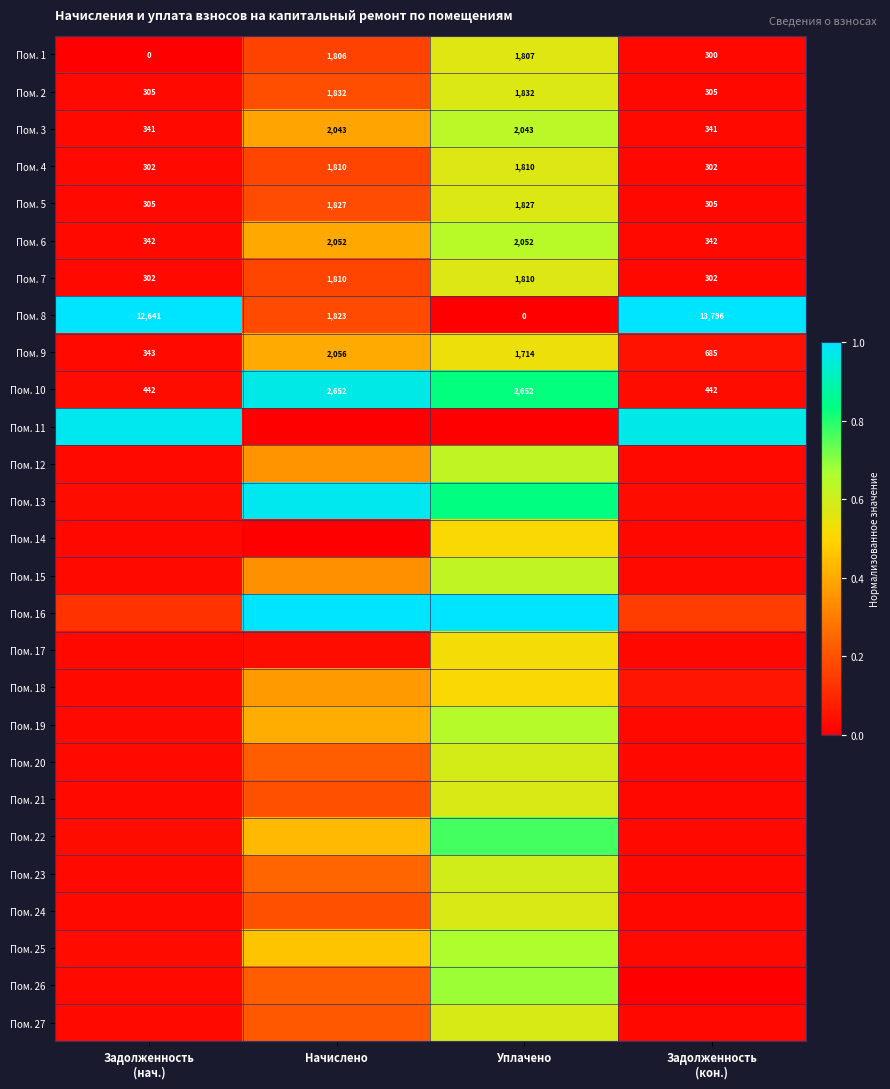

At which label is Пом. 26 closest to 0?

Задолженность (кон.)